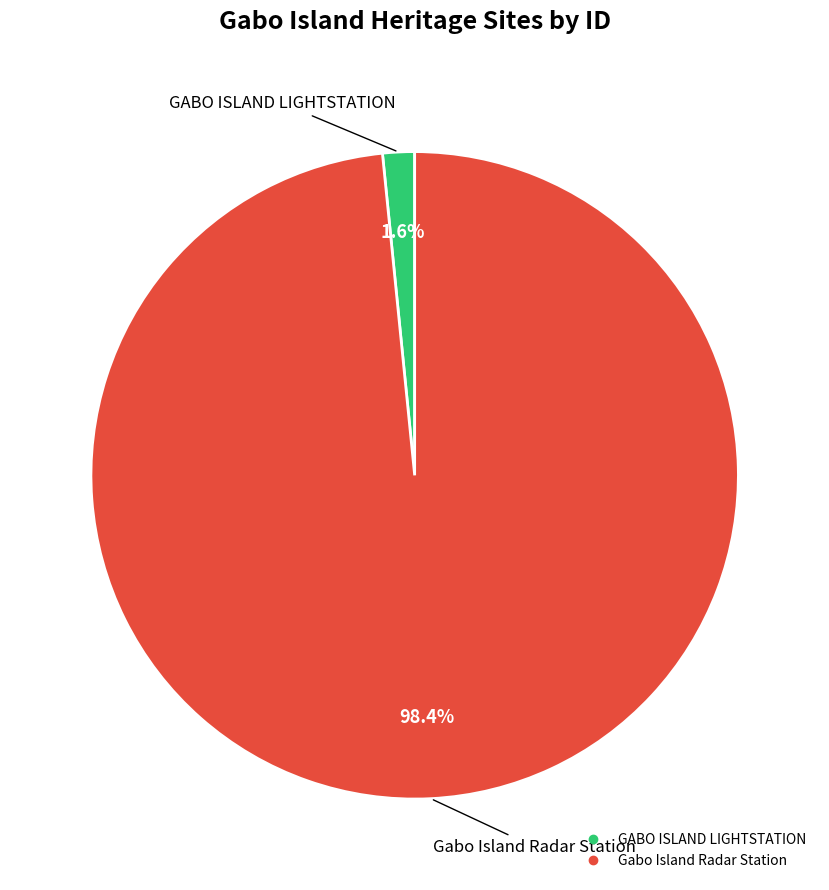

Does any single category account for the majority?

Yes